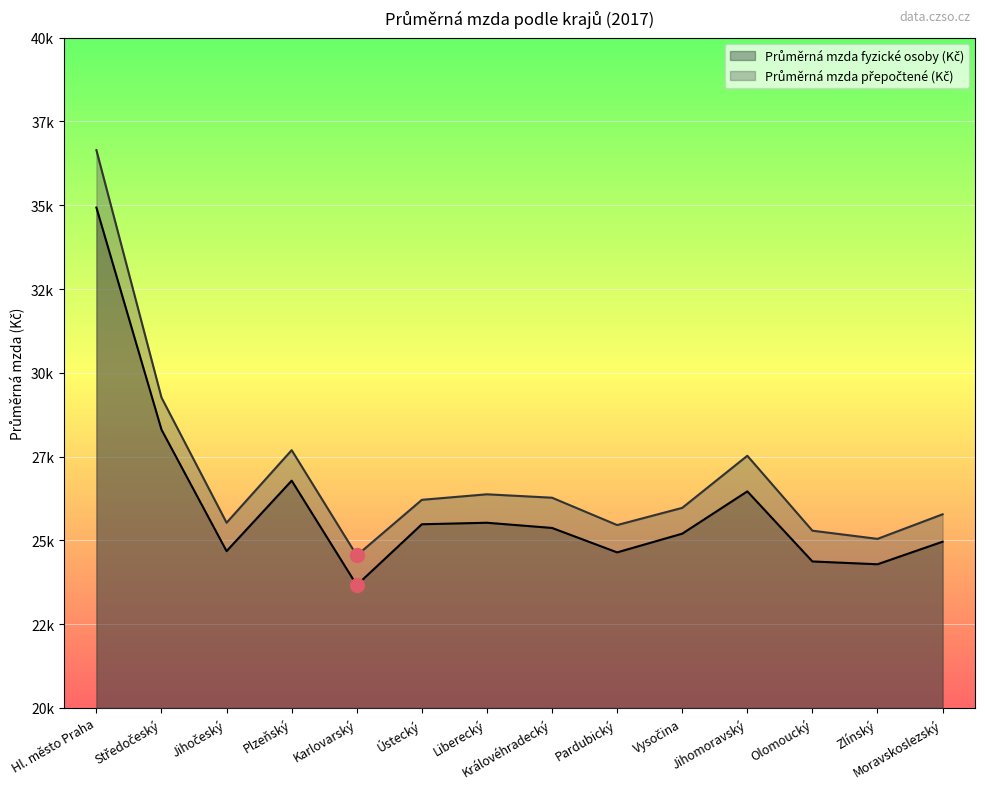

Which has a higher value, Karlovarský or Středočeský?

Středočeský